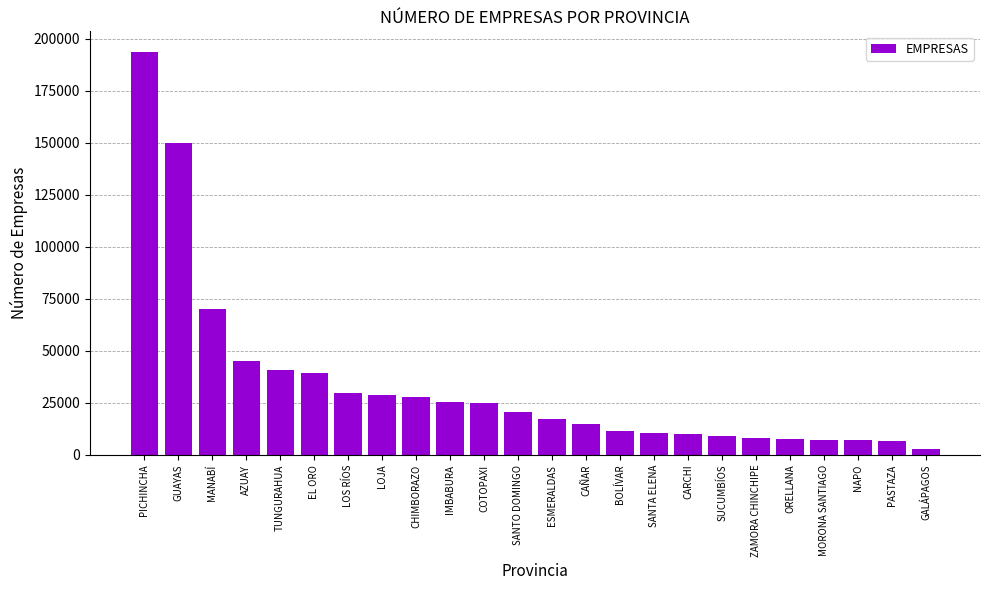

How many series are shown in this chart?

1